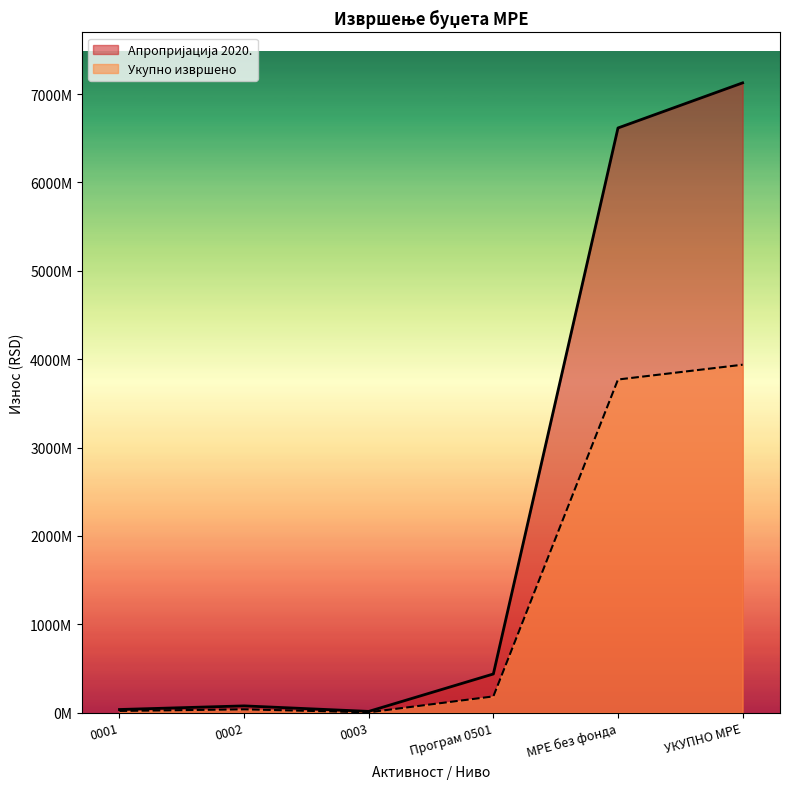

In Апропријација 2020., how many points are higher than both neighbors (excluding endpoints)?

1